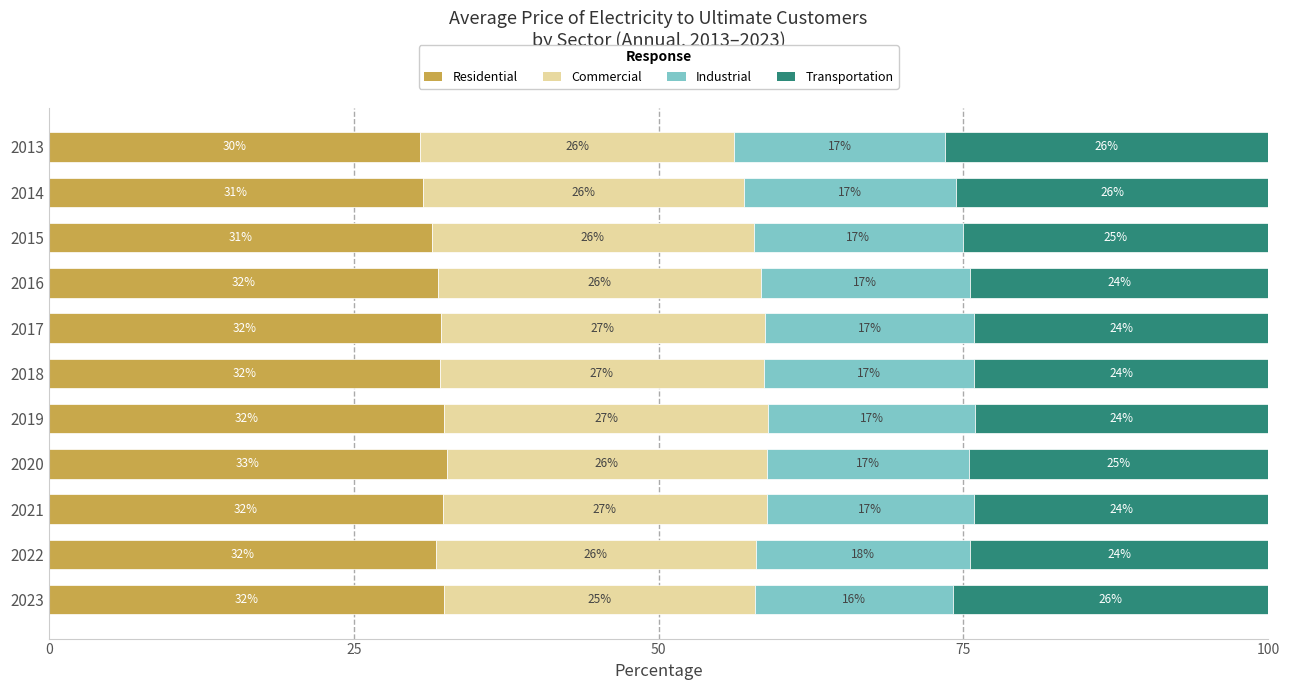

At which label does Residential reach its minimum?

2013